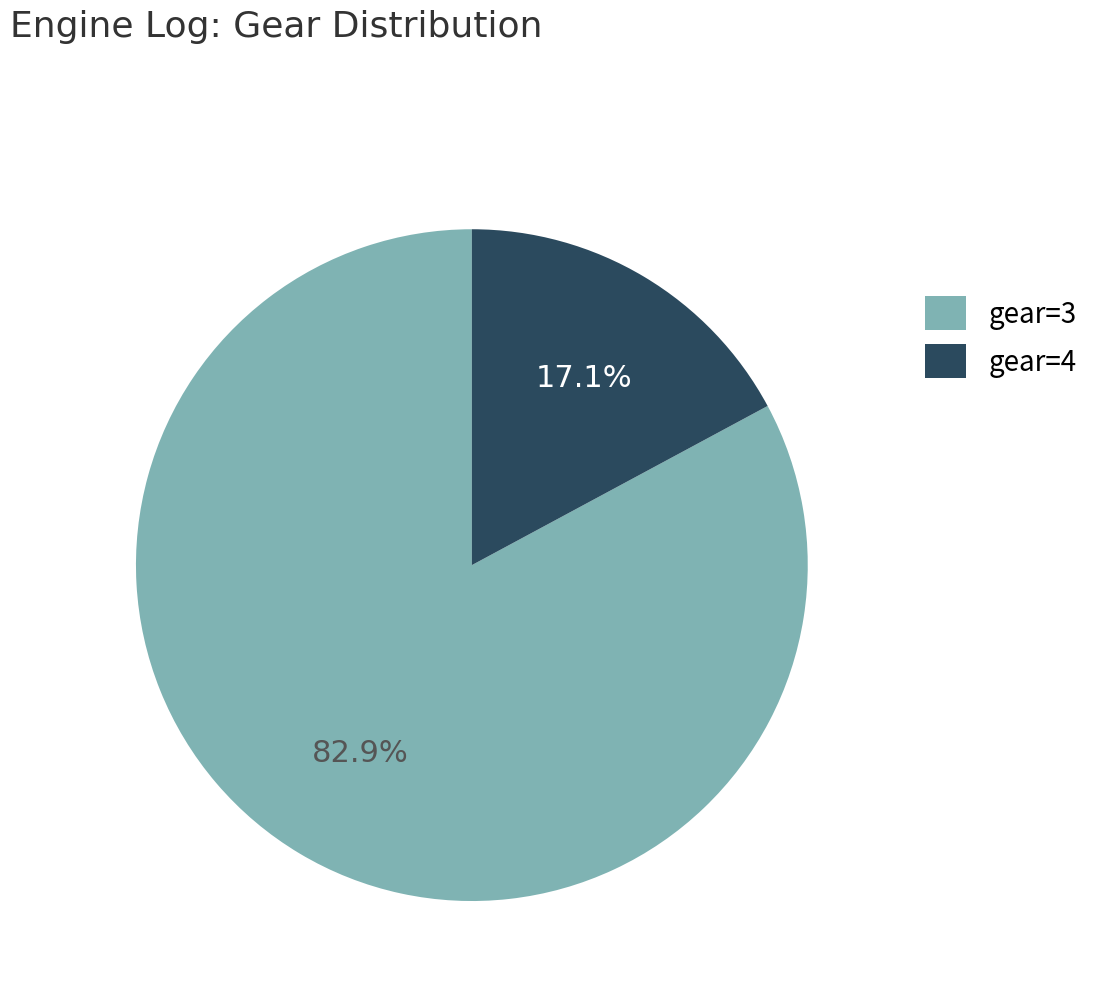

Do gear=3 and gear=4 together represent more than half of the pie?

Yes